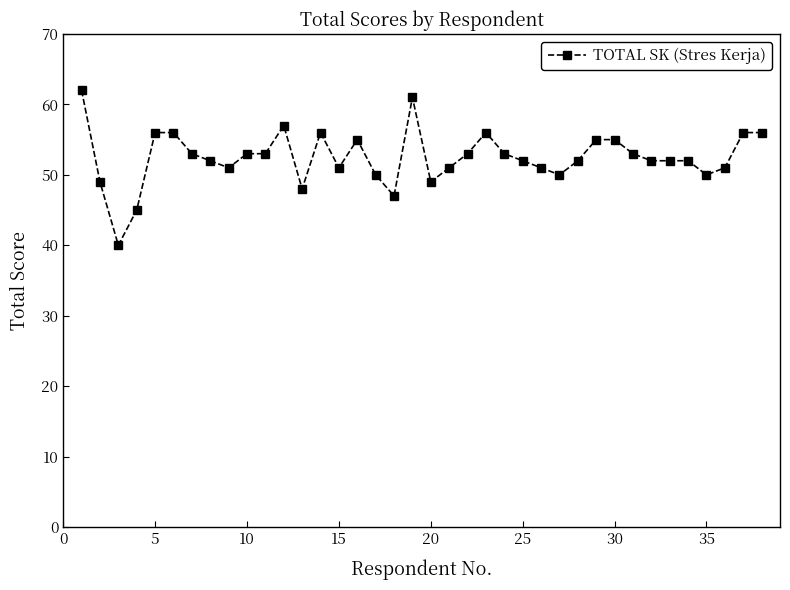

What is the smallest value displayed?

40